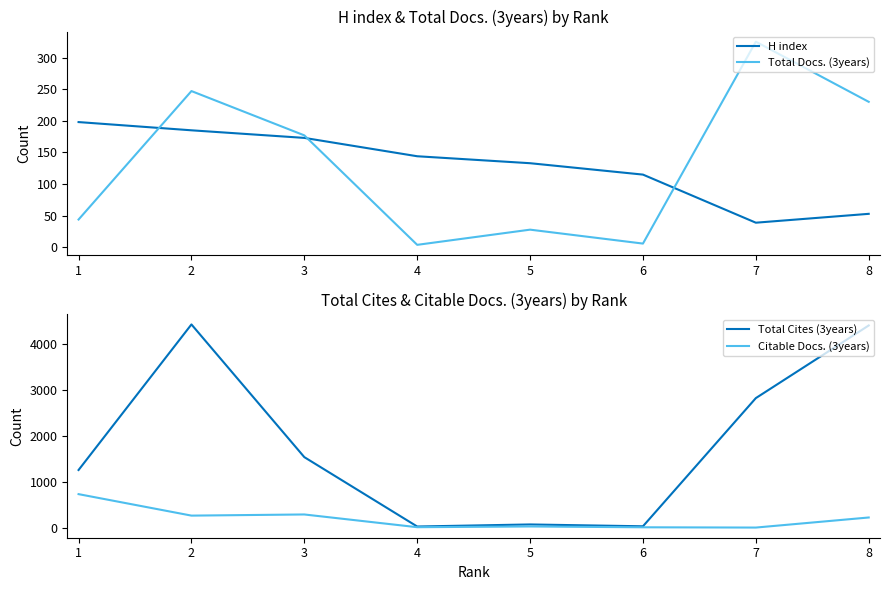

Reading left to right, list all the values displayed in this chart.

H index: 1=198	2=185	3=173	4=144	5=133	6=115	7=39	8=53
Total Docs. (3years): 1=44	2=247	3=177	4=4	5=28	6=6	7=325	8=230
Total Cites (3years): 1=1257	2=4436	3=1538	4=23	5=68	6=28	7=2827	8=4413
Citable Docs. (3years): 1=730	2=261	3=286	4=8	5=24	6=6	7=0	8=220